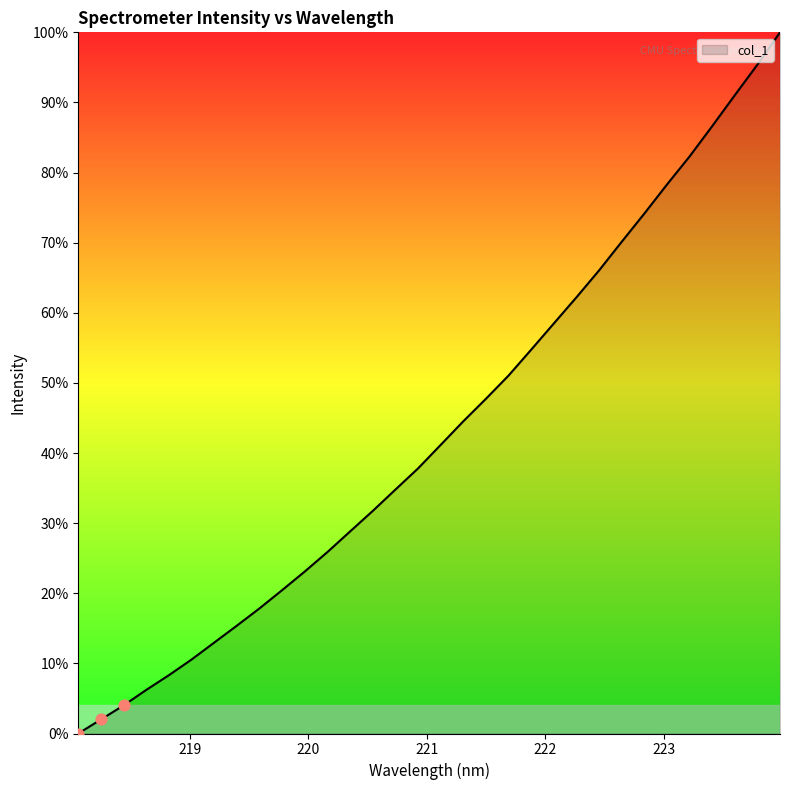

What is the difference between the maximum and minimum values?

100.0